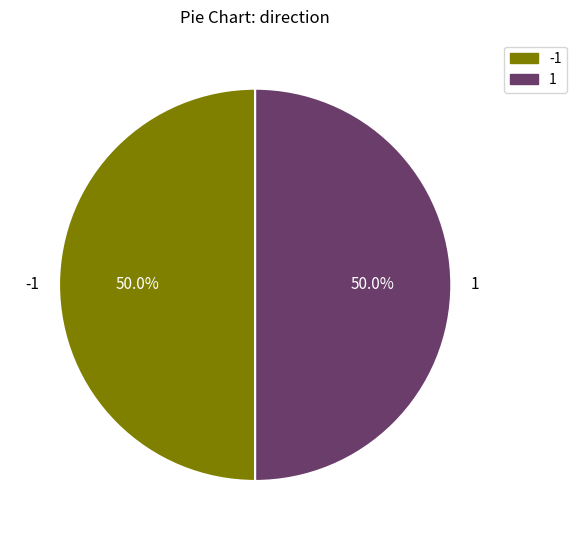

Combined, do -1 and 1 account for over 50%?

Yes